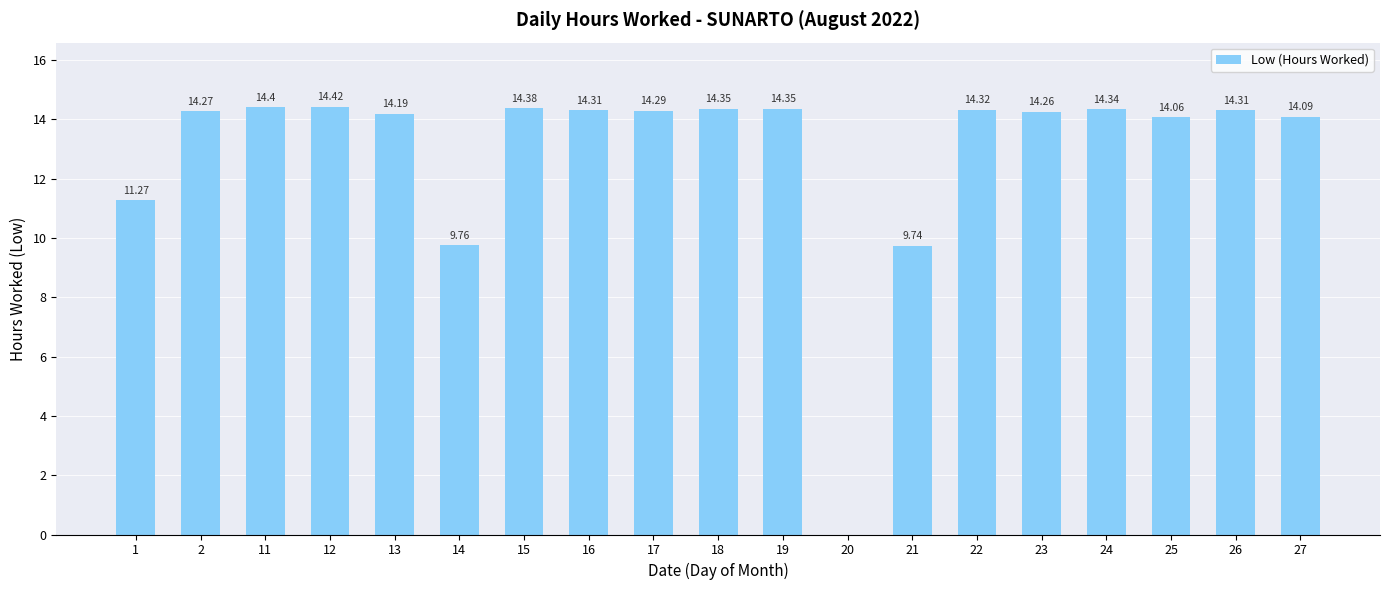

What is the greatest value displayed?

14.4